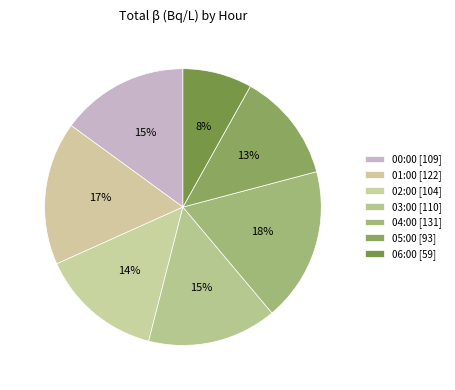

How many slices are in this pie chart?

7